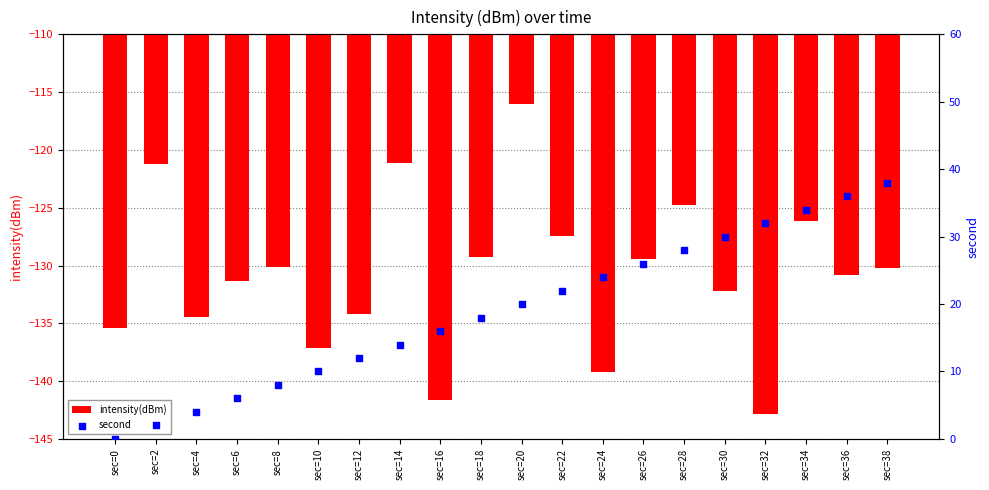

What is the total value across all series at sec=12?

-122.2